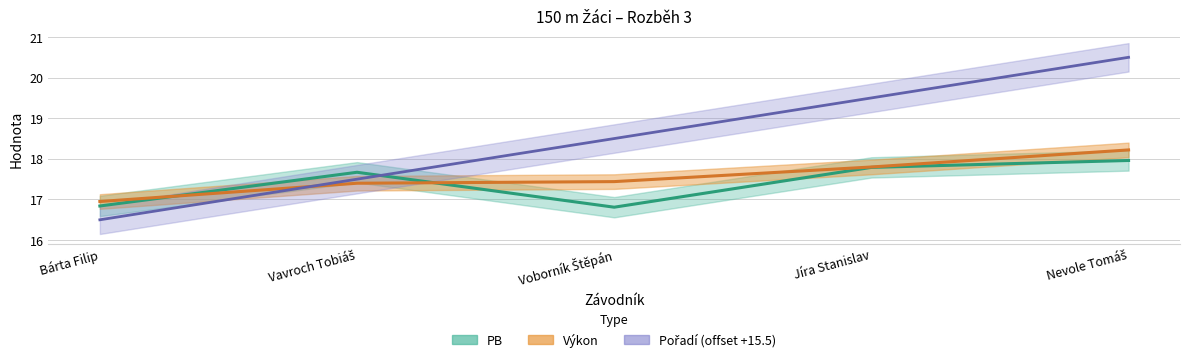

Between which two adjacent categories do Pořadí and Výkon first intersect?

Bárta Filip and Vavroch Tobiáš